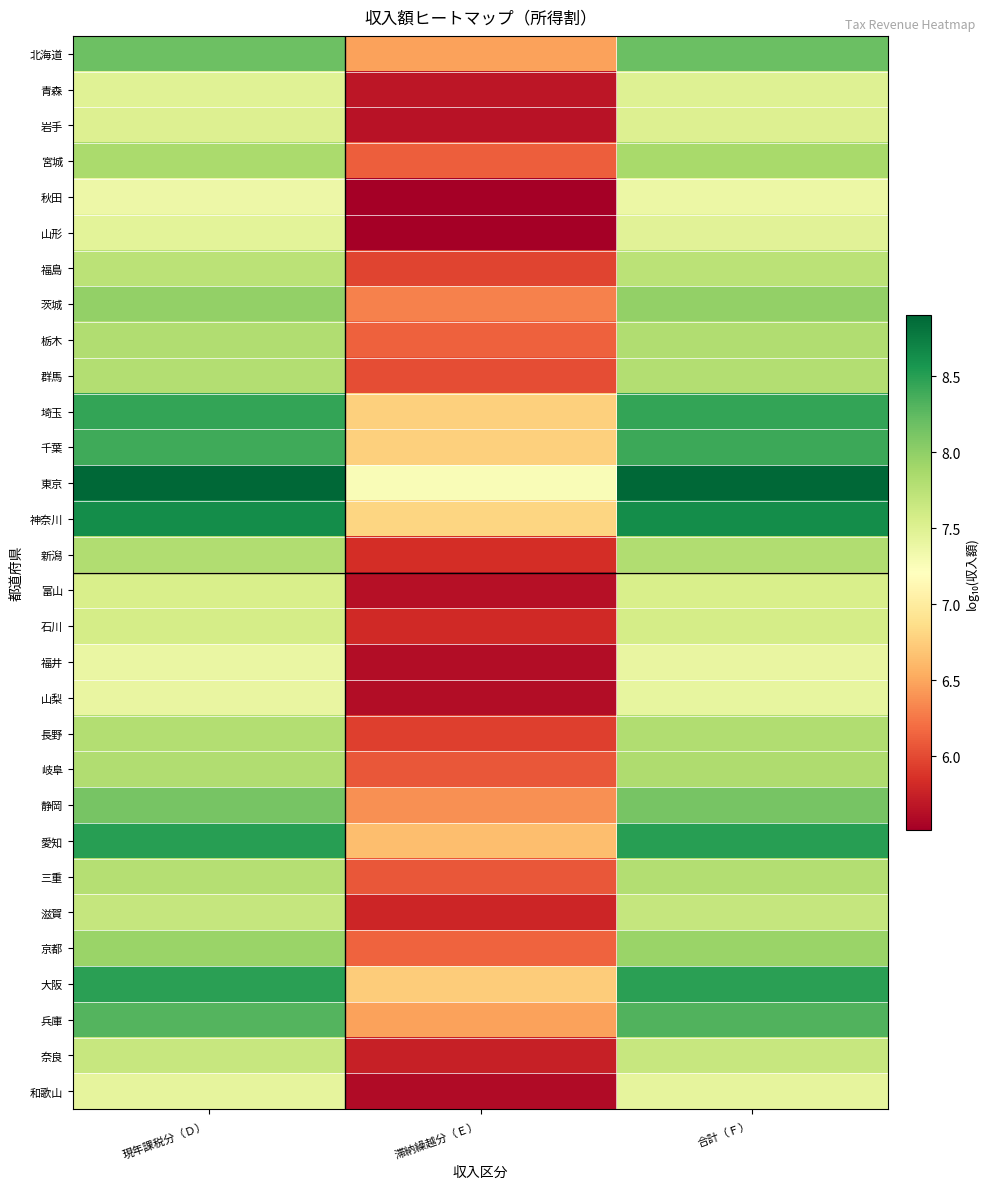

What is the difference between the highest and lowest values at 現年課税分（Ｄ）?

1.5